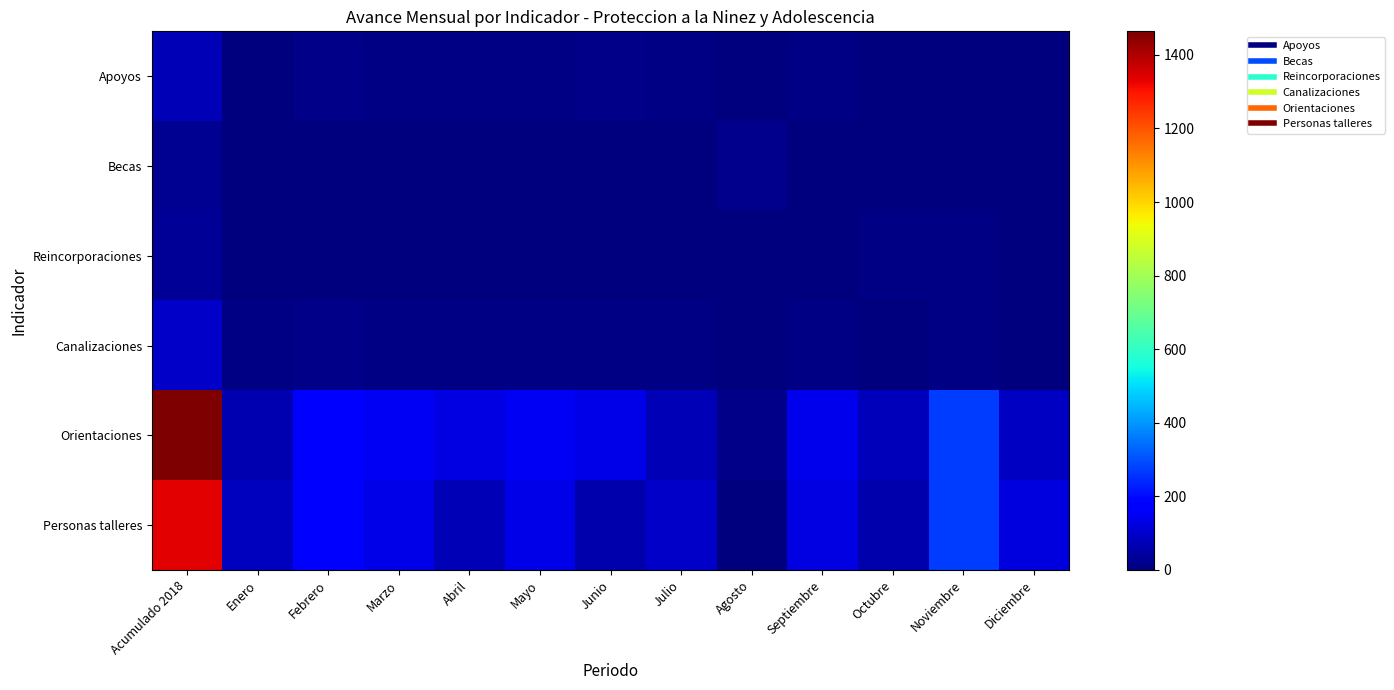

Between Noviembre and Abril, which is larger?

Abril